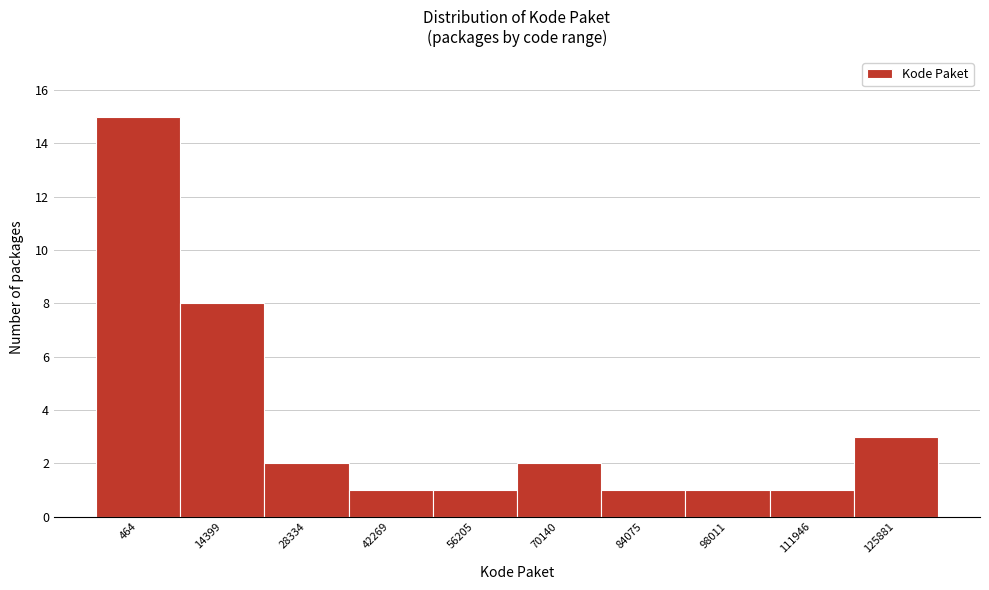

Reading right to left, what are all the values shown in this chart?

125881=3	111946=1	98011=1	84075=1	70140=2	56205=1	42269=1	28334=2	14399=8	464=15